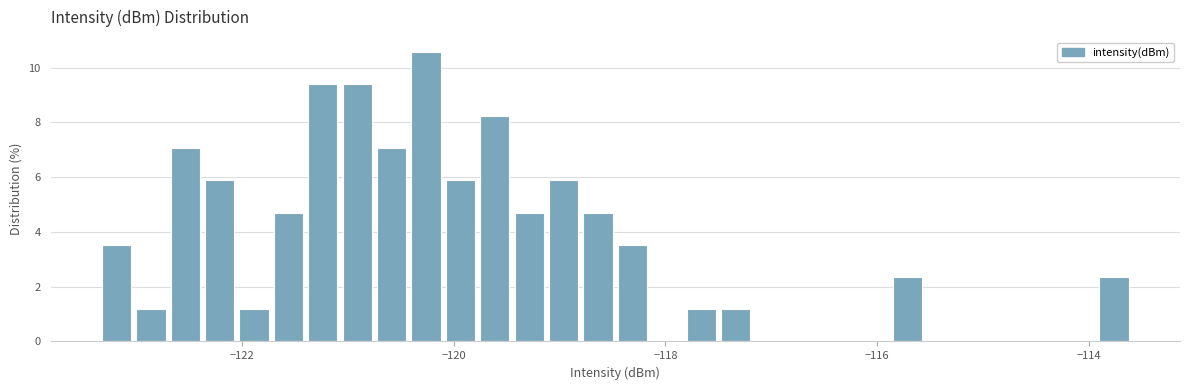

Read against the x-axis, roughly where is the centre of the tallest bar?

-120.2